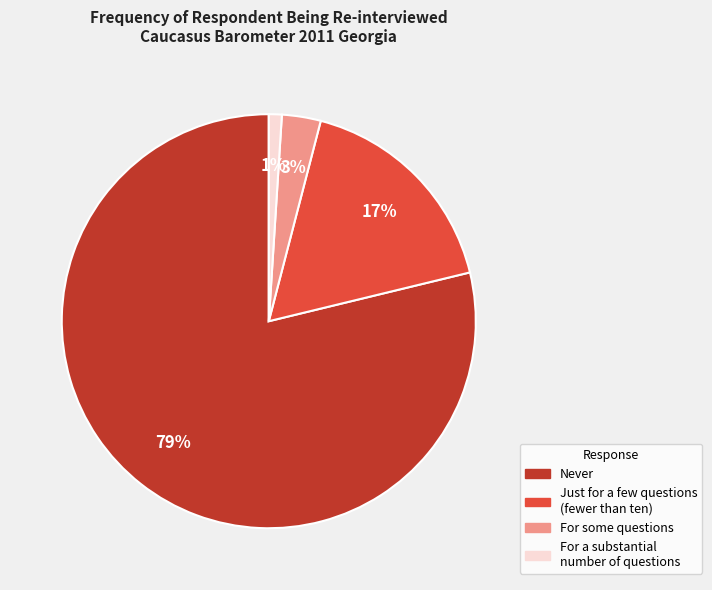

To the nearest percent, what is the average slice percentage?

25%